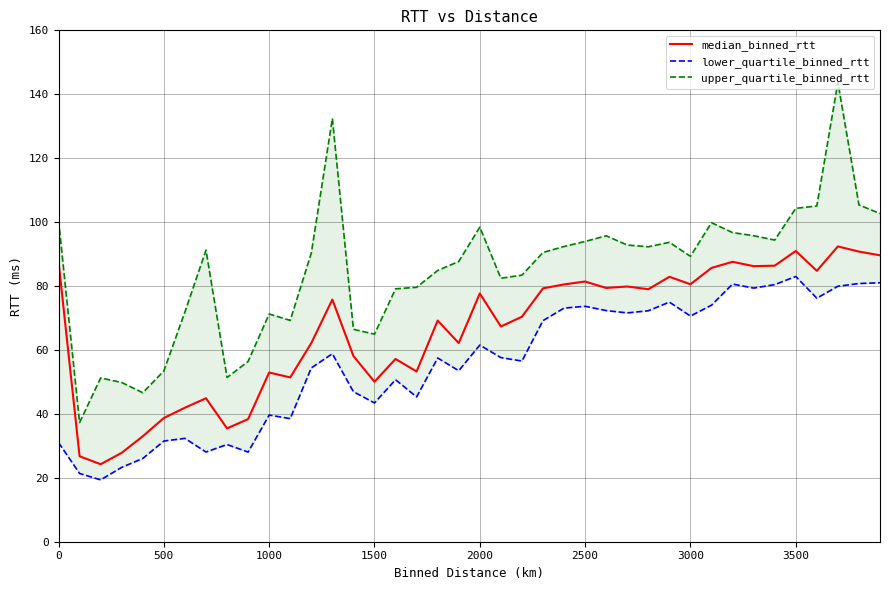

What is the average value of the median_binned_rtt series?

66.1